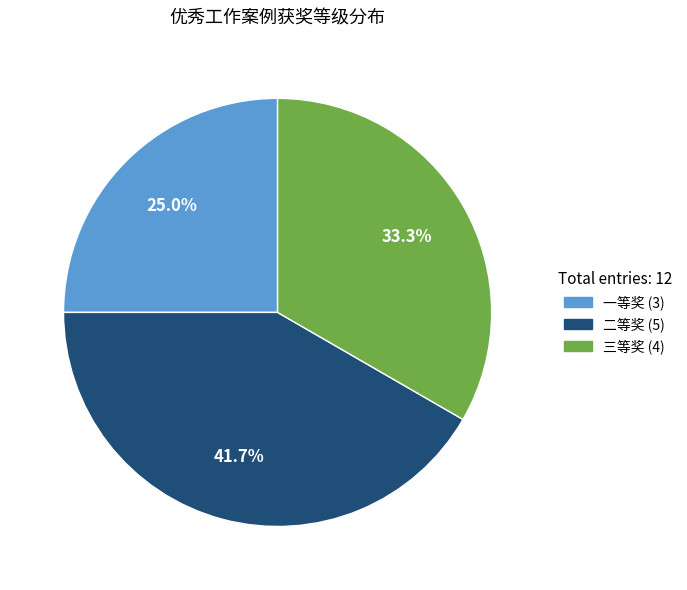

Does 二等奖 represent more than half of the total?

No